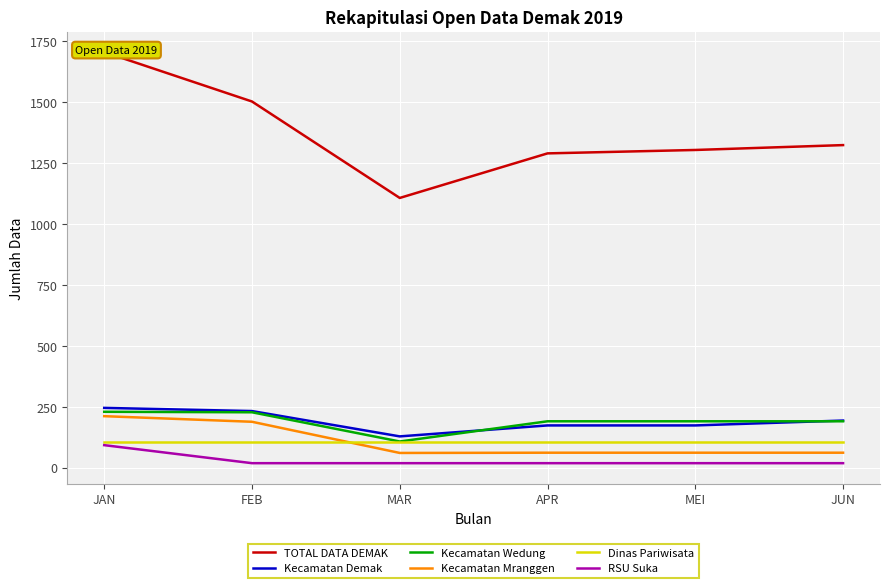

Which series has the largest total across all categories?

TOTAL DATA DEMAK